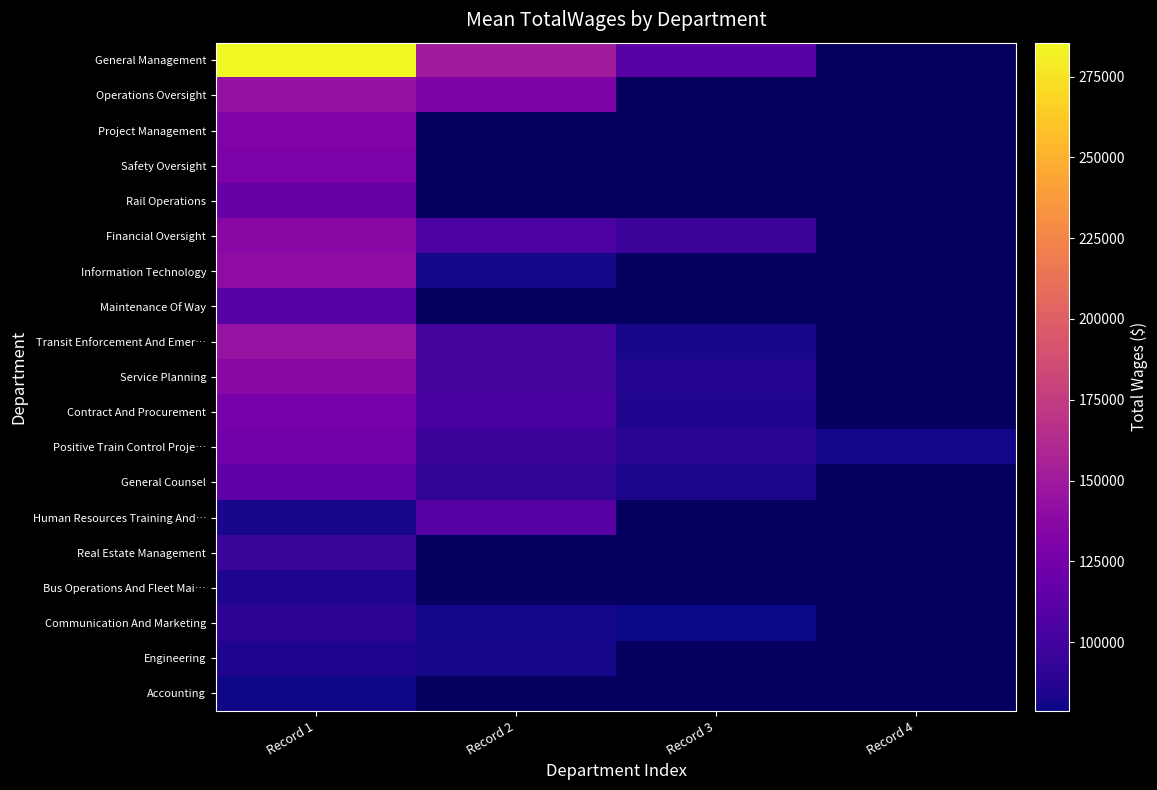

What value does the Information Technology series have at Record 2?

81005.0